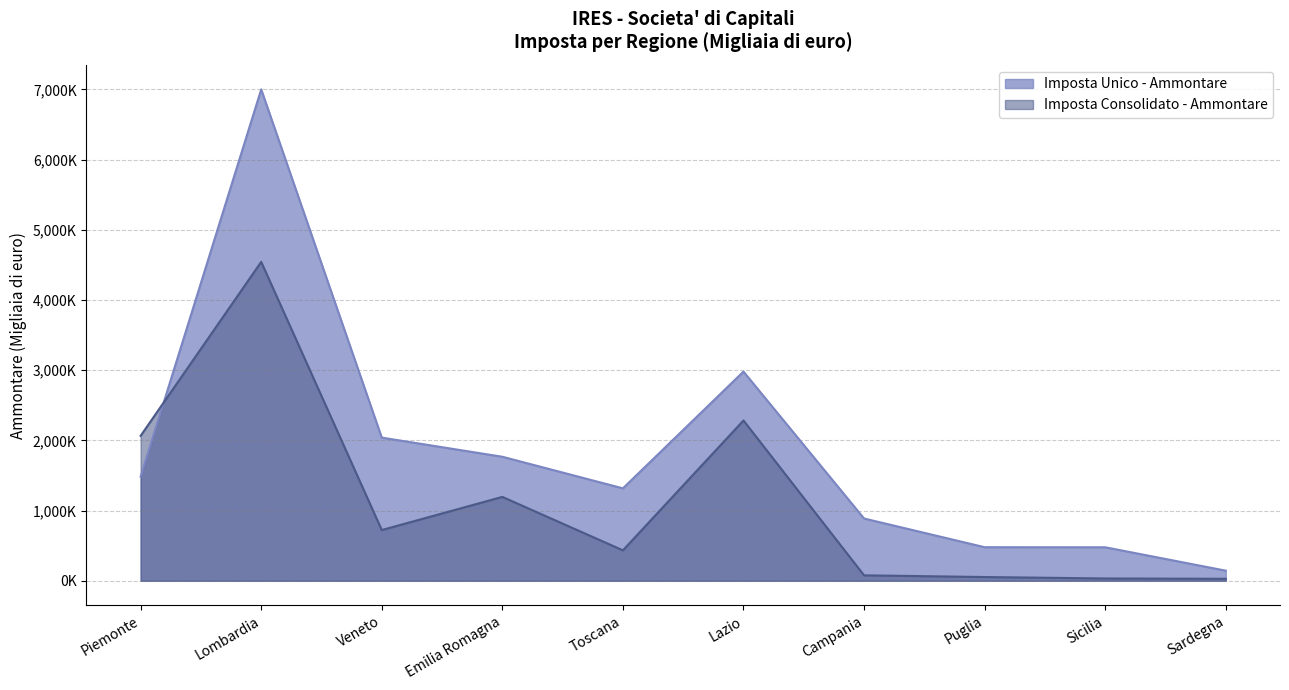

True or false: Imposta Unico - Ammontare has a value of 244666 at Sardegna.

False